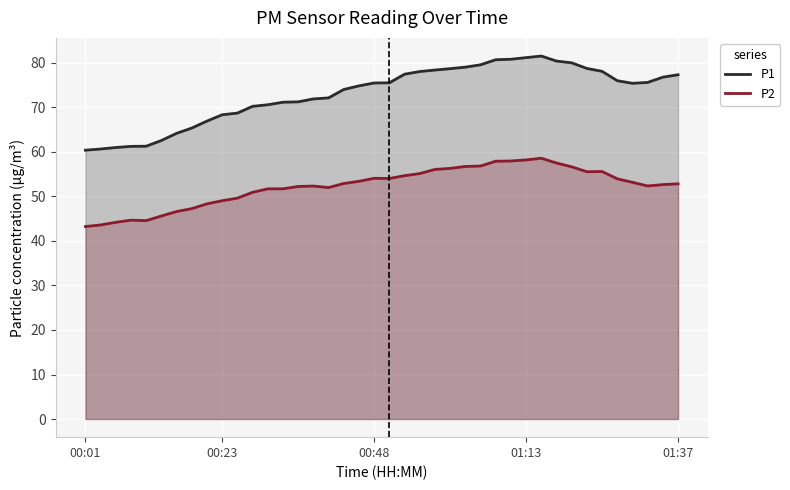

The value of P1 at 33 is 78.8. True or false?

True